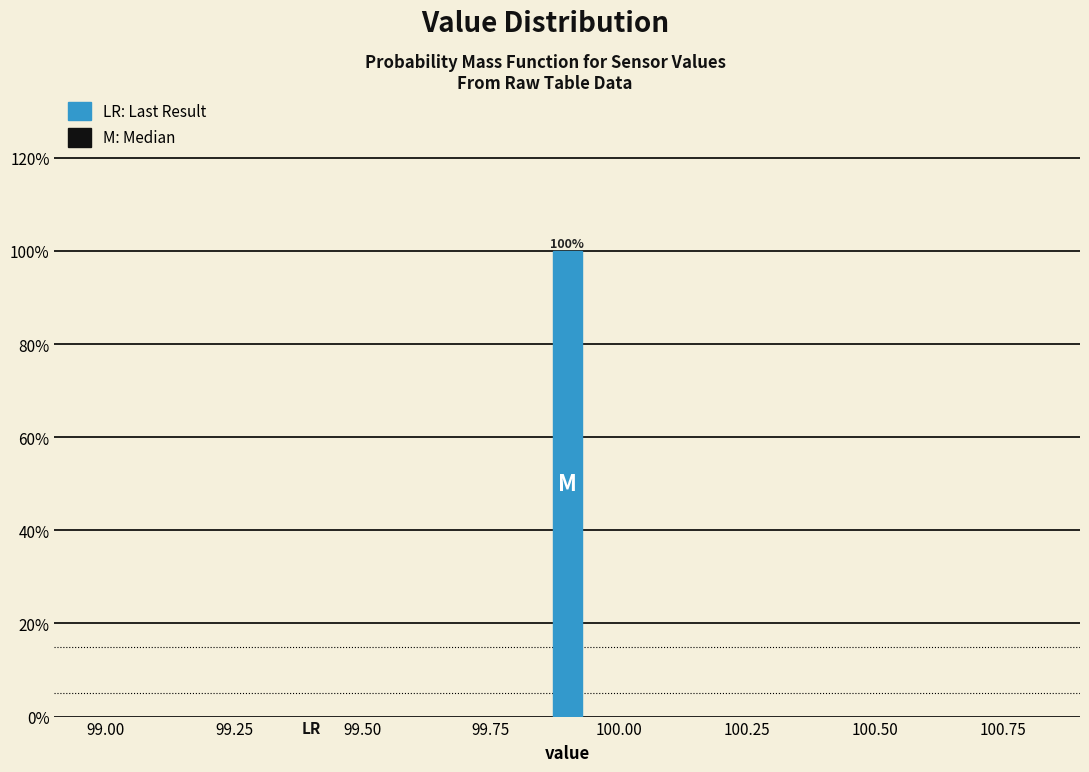

Read against the x-axis, roughly where is the centre of the tallest bar?

99.90